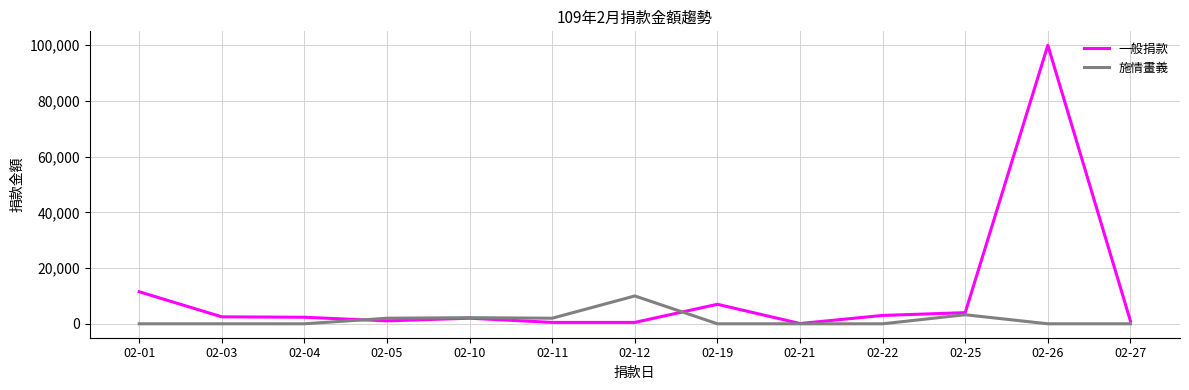

What is the highest value of the 一般捐款 series?

100000